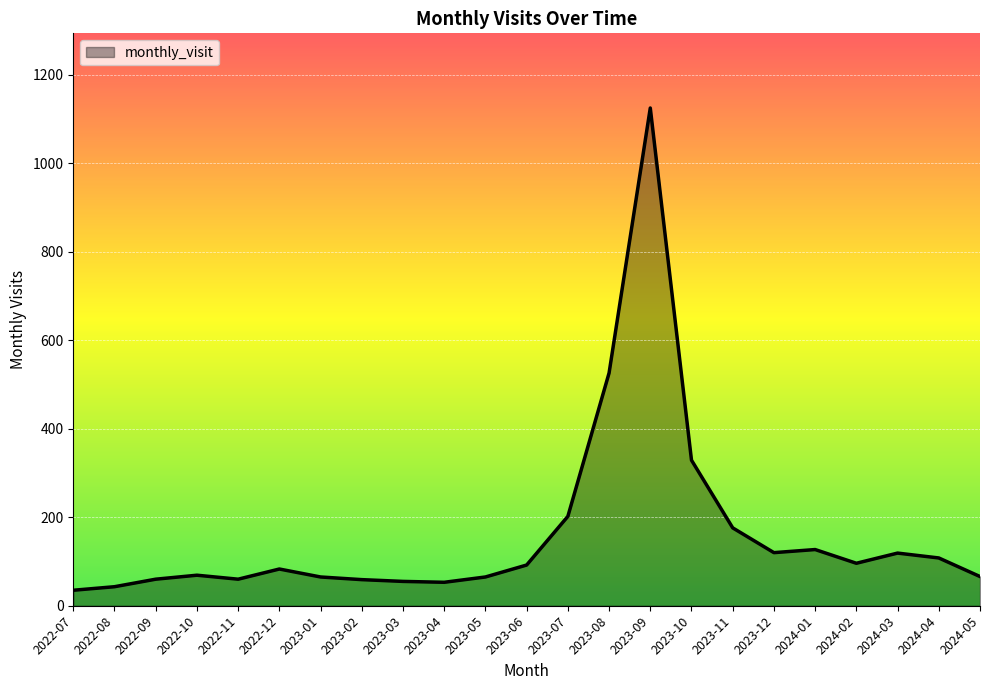

What is the change in value from 2023-06 to 2024-03?

+27